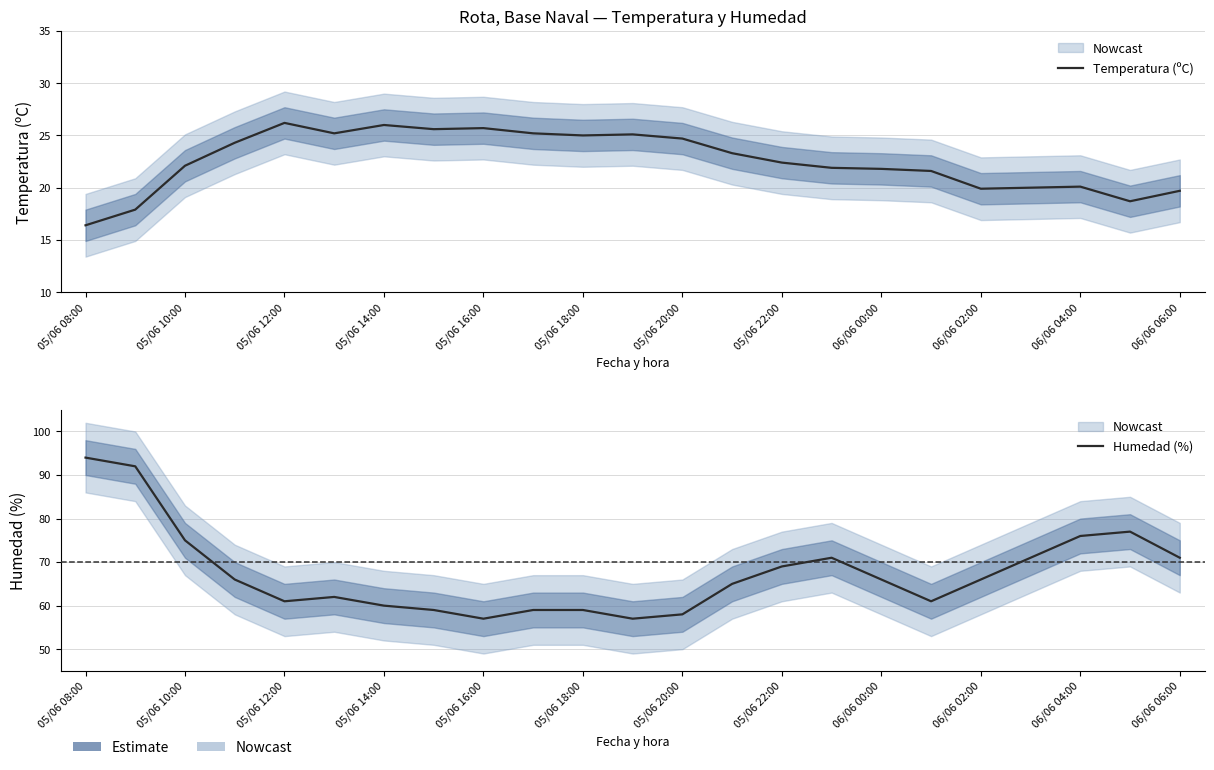

True or false: Temperatura (ºC) and Humedad (%) intersect in this chart.

False